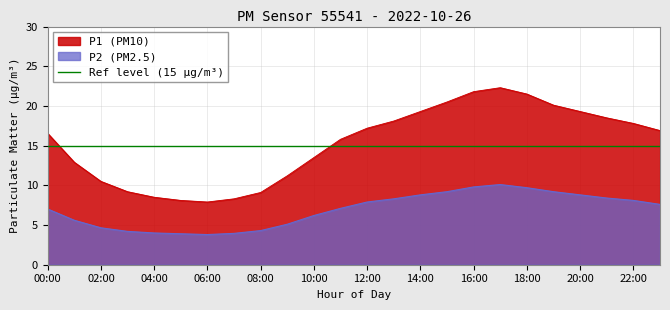

What is the lowest value of the P1 series?

7.9